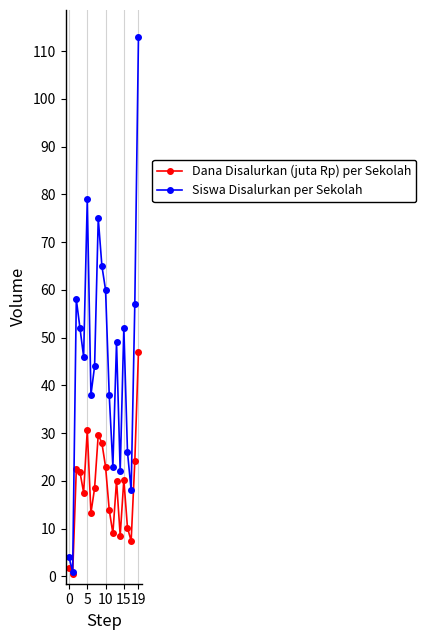

Which series has the largest total across all categories?

Siswa Disalurkan per Sekolah